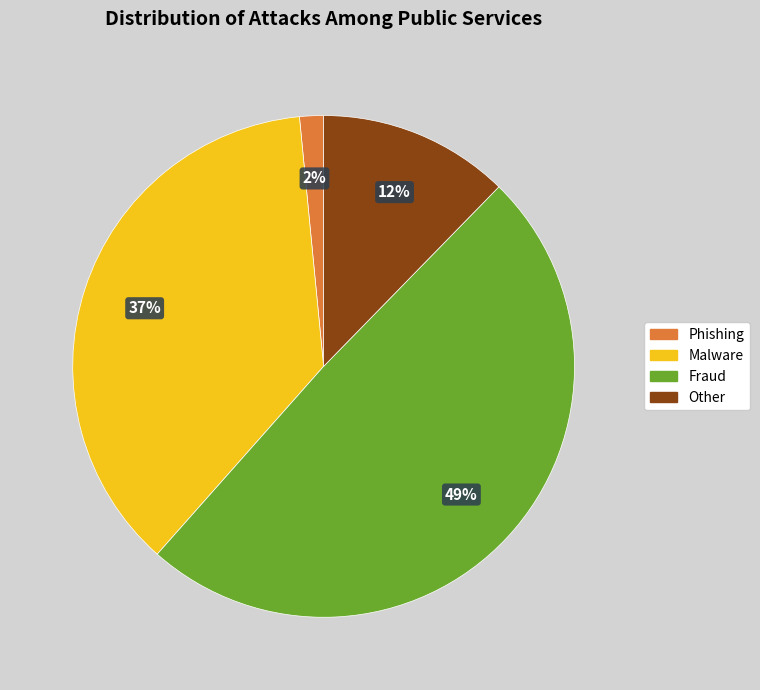

Is there a majority slice in this chart?

No